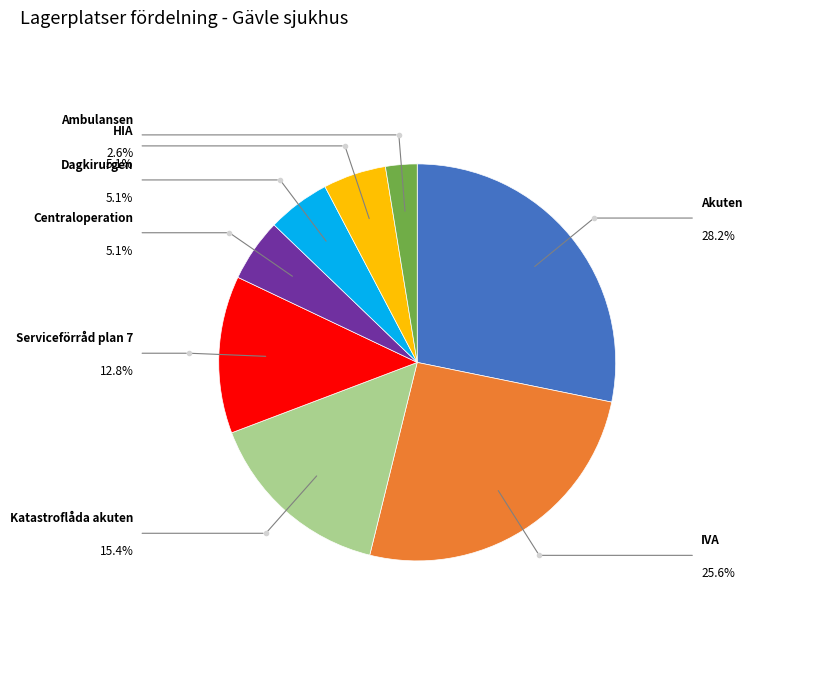

Is there any slice that represents more than half of the pie?

No